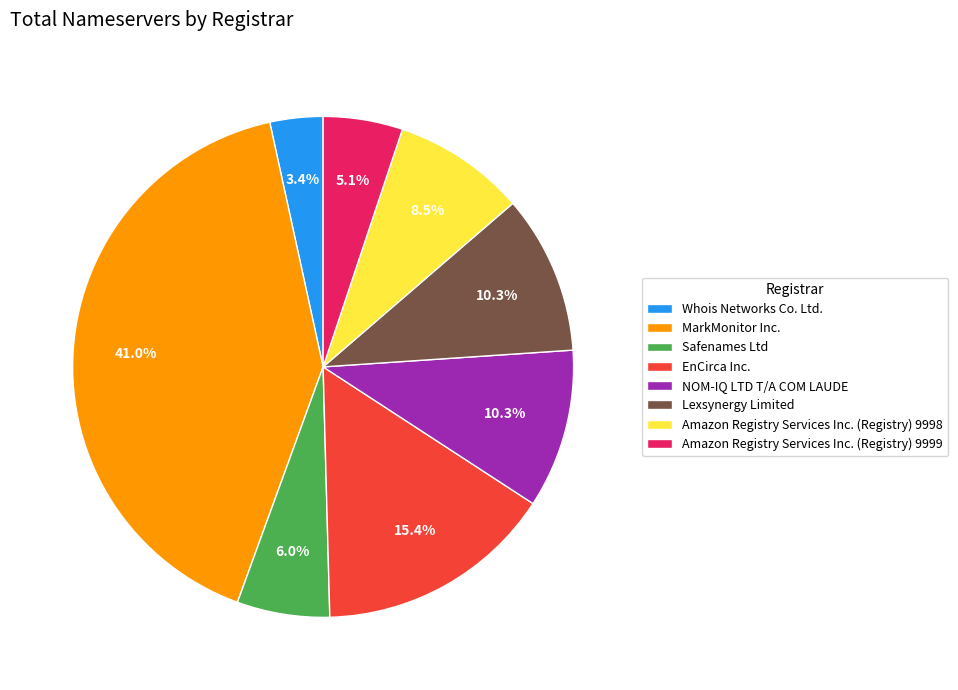

Is it true that EnCirca Inc. is 10% of the pie?

False